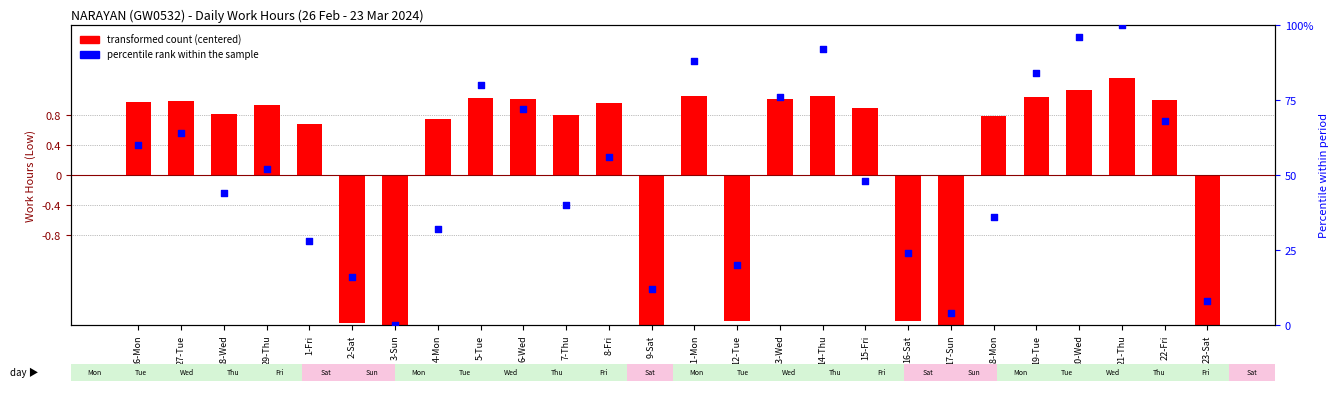

Which series has the largest total across all categories?

percentile rank within the sample